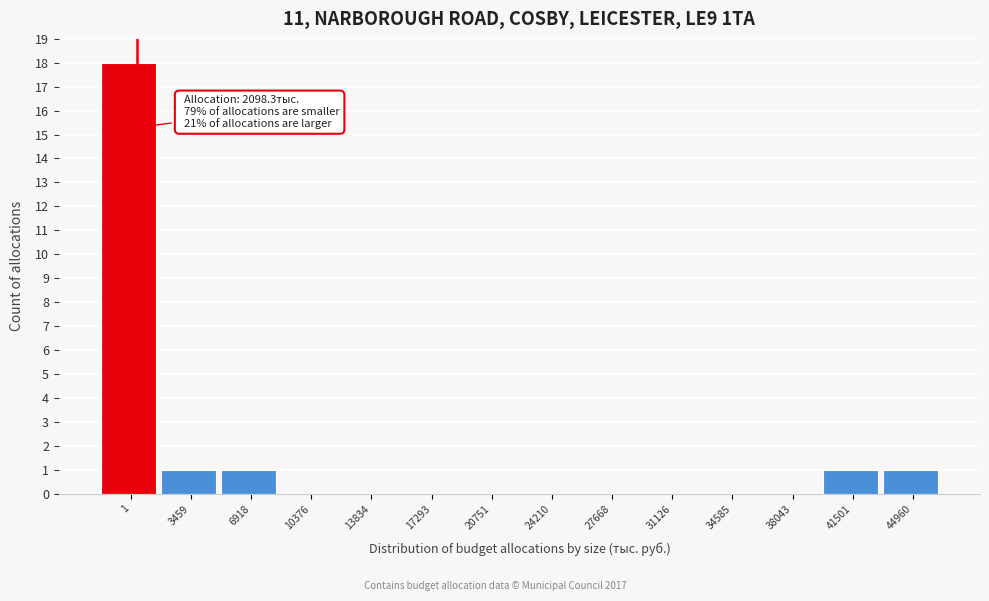

Reading left to right, extract all data points from this chart.

1=18	3459=1	6918=1	10376=0	13834=0	17293=0	20751=0	24210=0	27668=0	31126=0	34585=0	38043=0	41501=1	44960=1